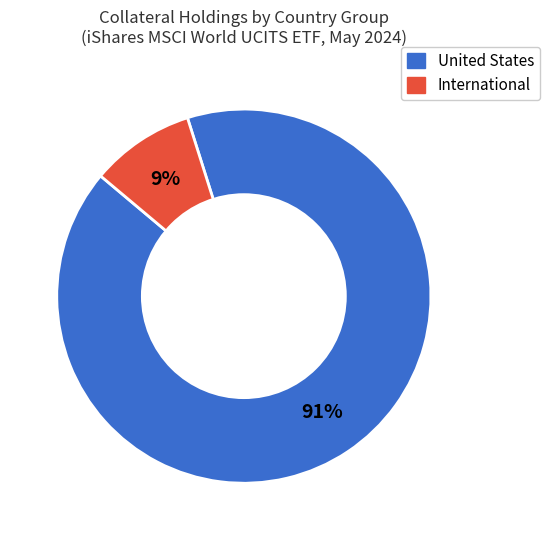

To the nearest percent, what is the difference between the largest and smallest slice percentages?

82%